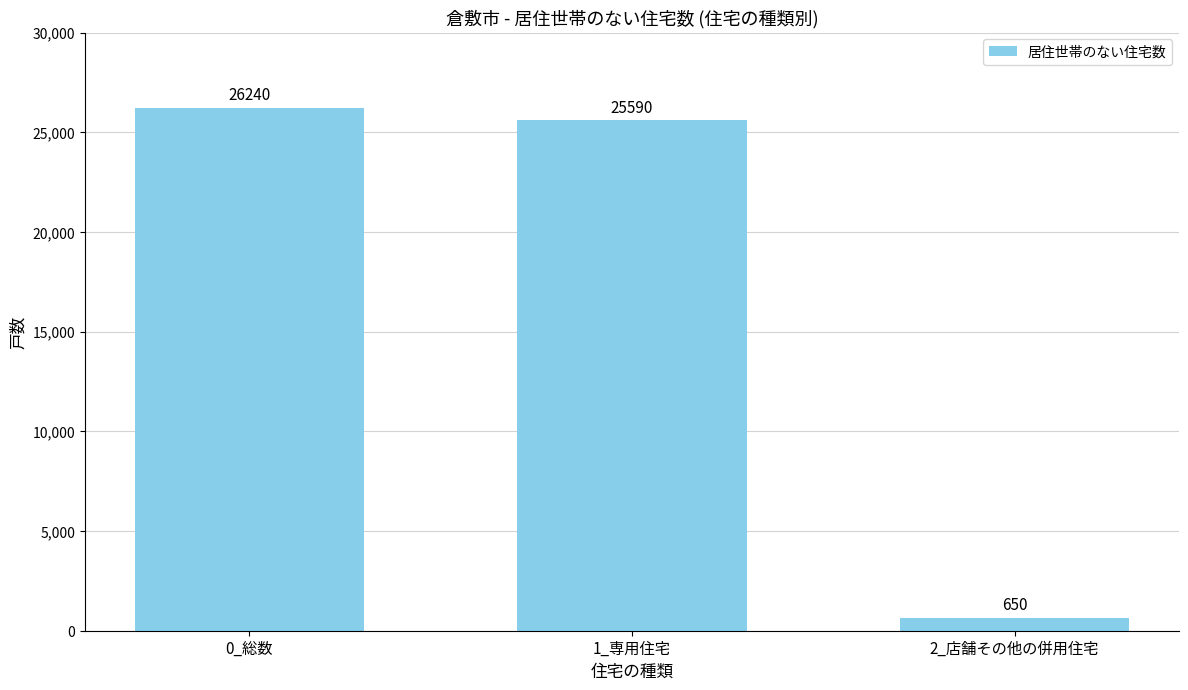

The value at 2_店舗その他の併用住宅 is 650. True or false?

True